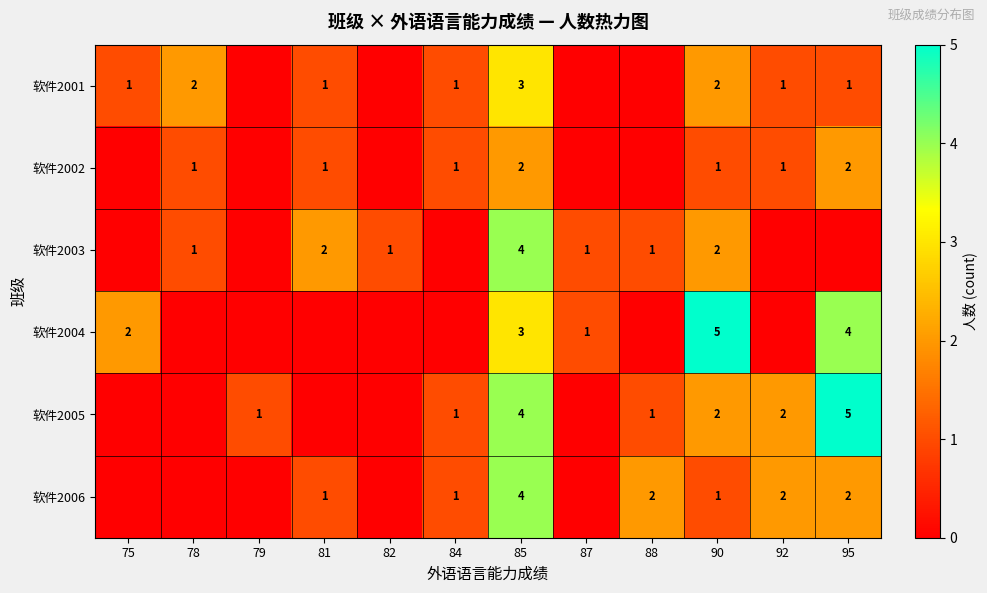

True or false: 软件2003 has a value of 2 at 88.

False